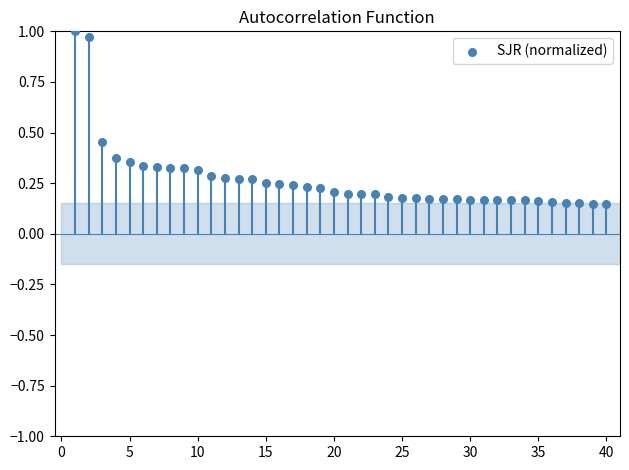

What is the range of Y values (max minus min)?

0.9